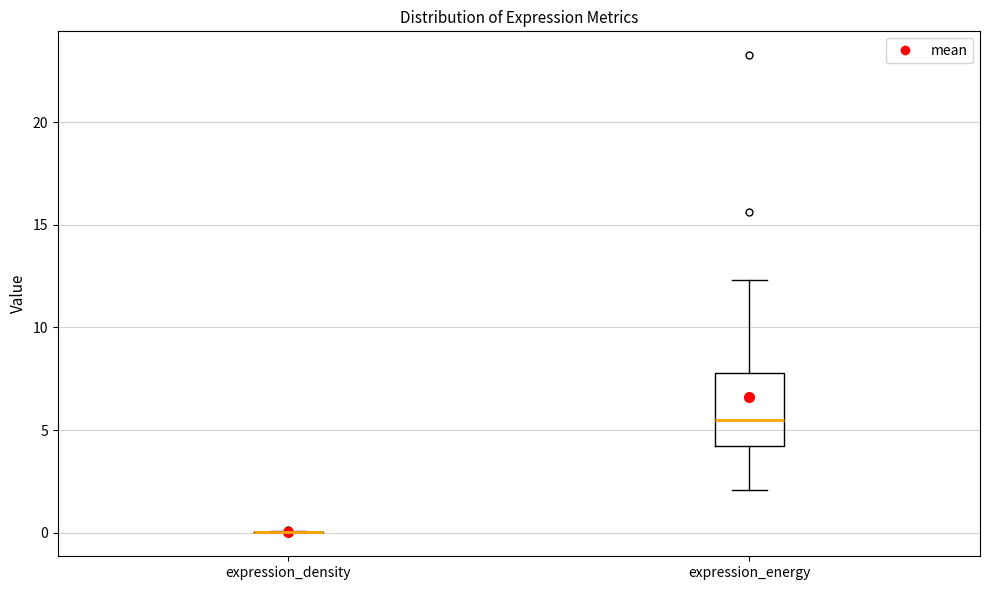

Which box is the tallest, from its lower edge to its upper edge?

expression_energy